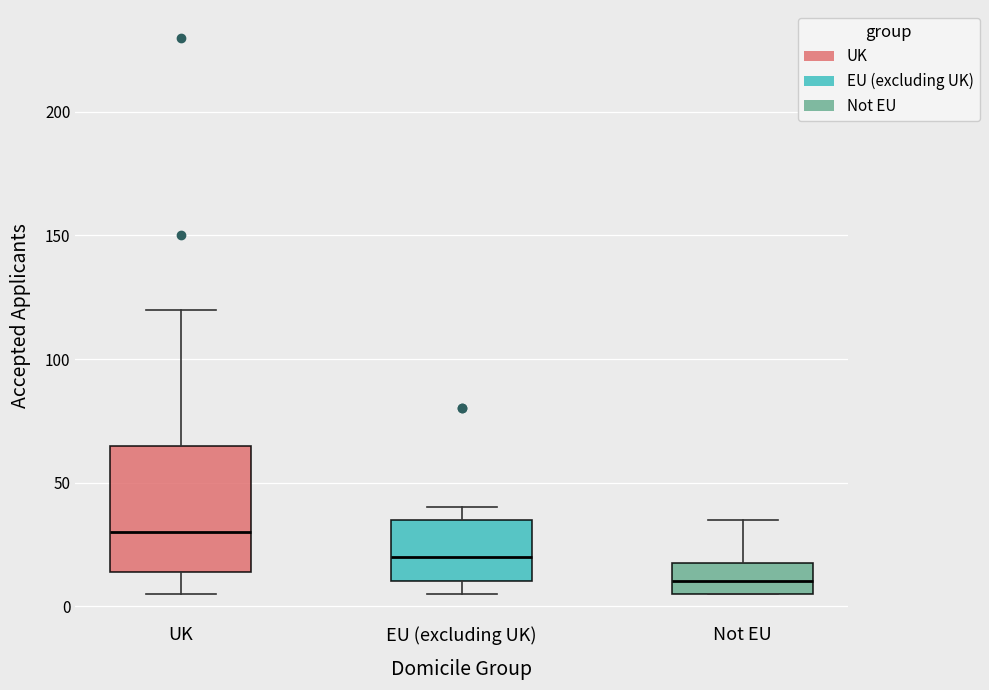

Where is the upper edge of the box for Not EU on the y-axis? The values are not printed on the chart, so give them approximately, as read against the axis.

20